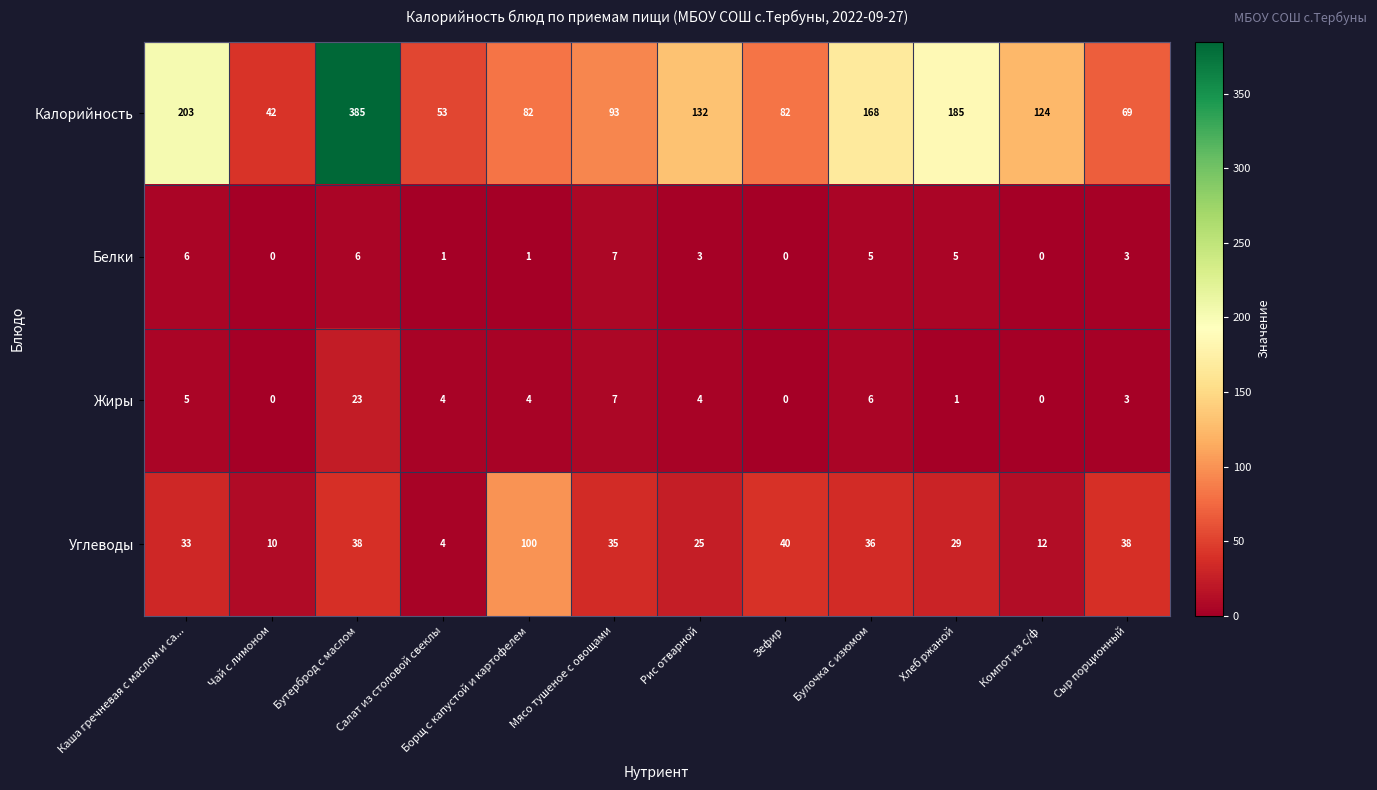

Count the Белки values in the range 1 to 6.

8